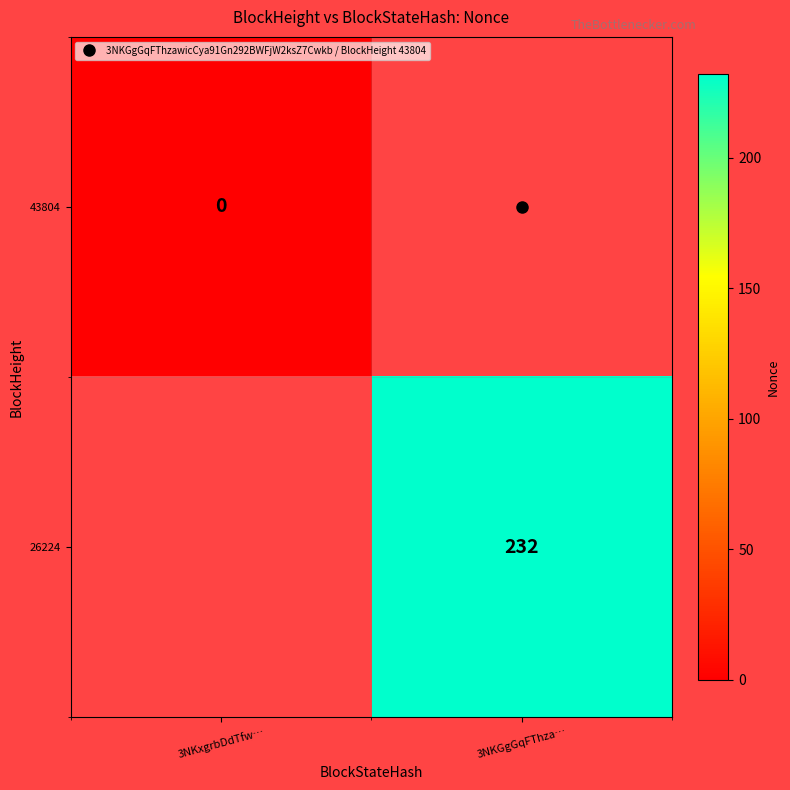

Which label corresponds to the smallest value in the chart?

3NKxgrbDdTfw…